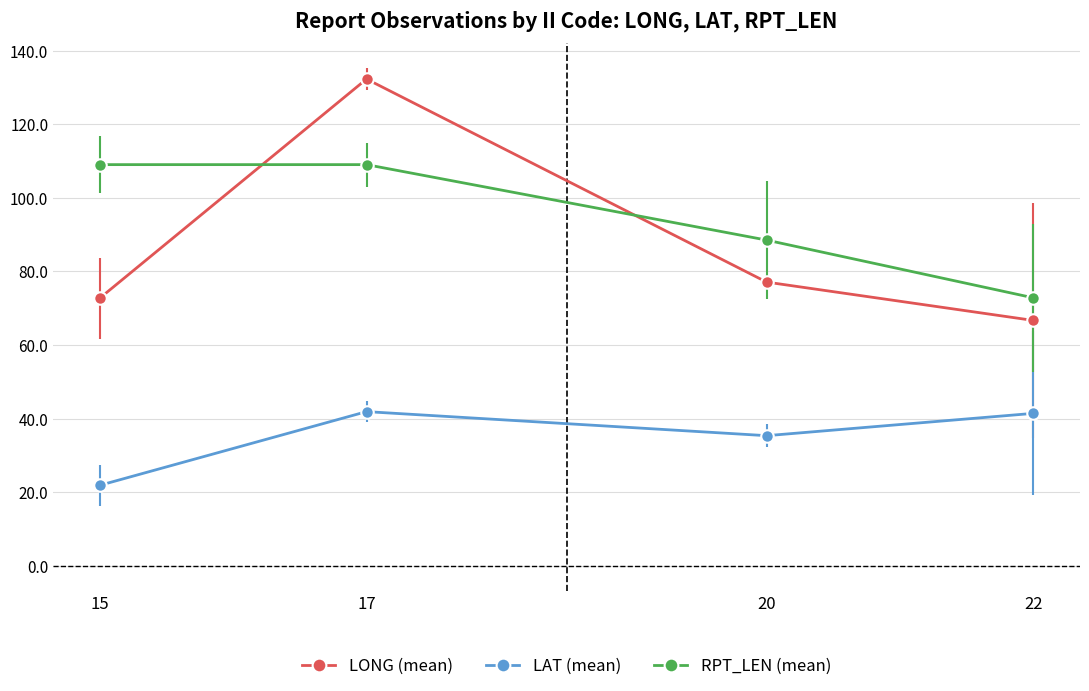

How many values in the RPT_LEN (mean) series are below 109?

2